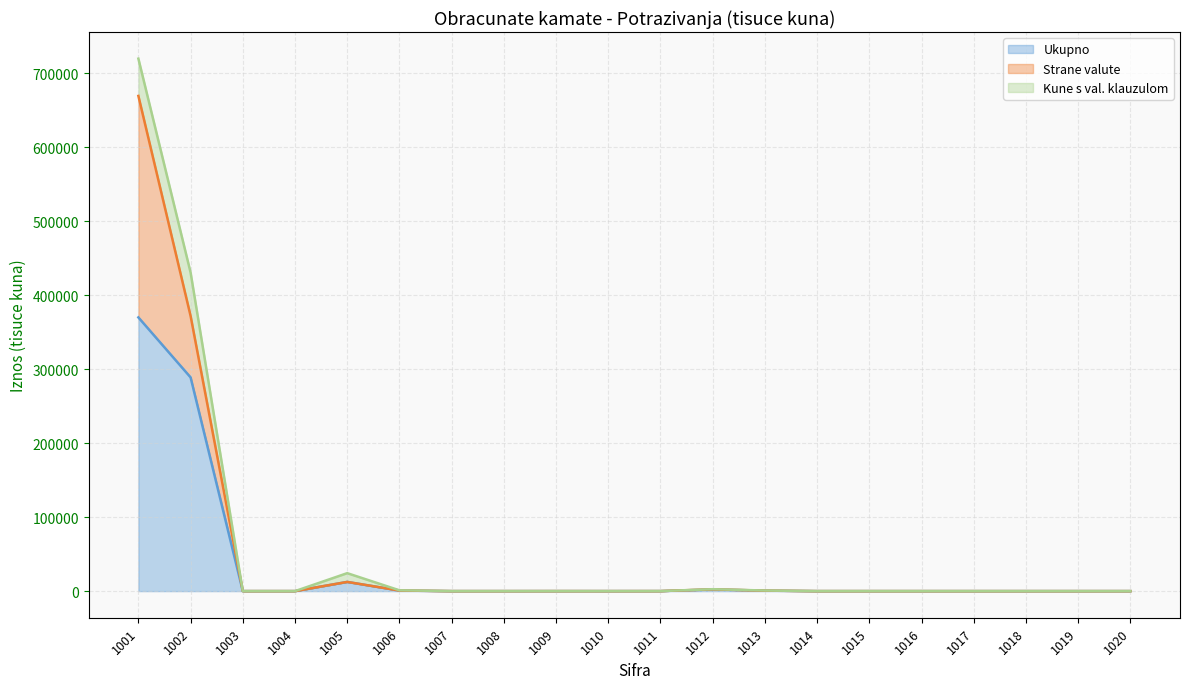

In Kune s val. klauzulom, how many points are higher than both neighbors (excluding endpoints)?

3